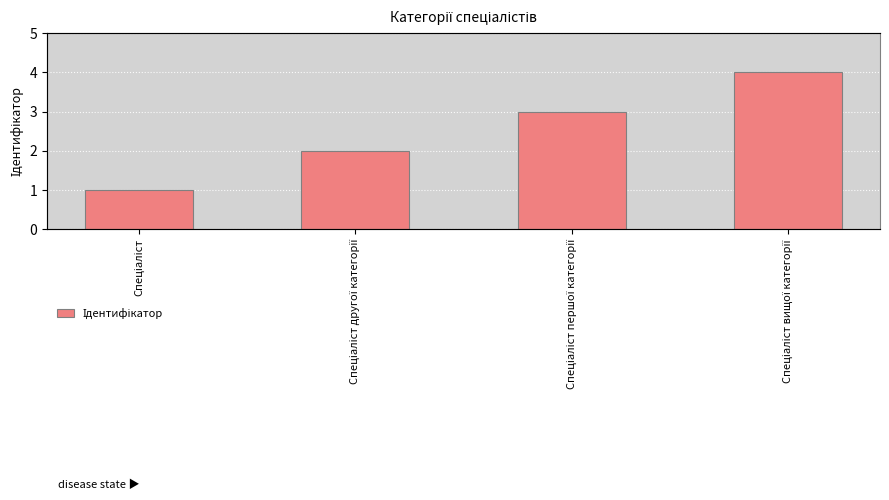

The chart shows a value of 2 at Спеціаліст першої категорії. True or false?

False